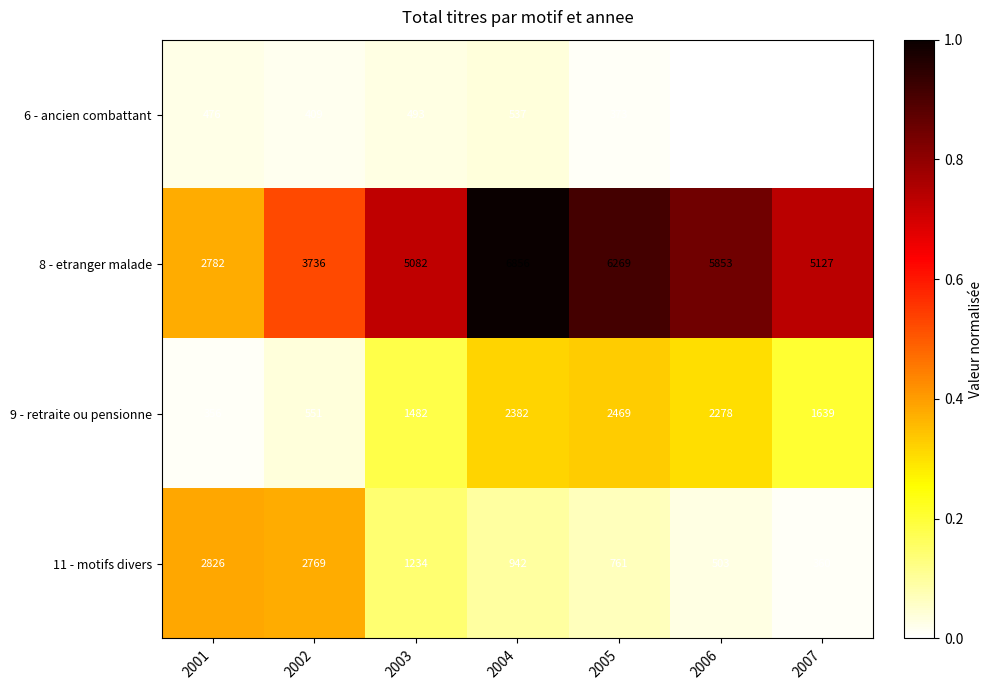

Which label corresponds to the largest value in the chart?

2004